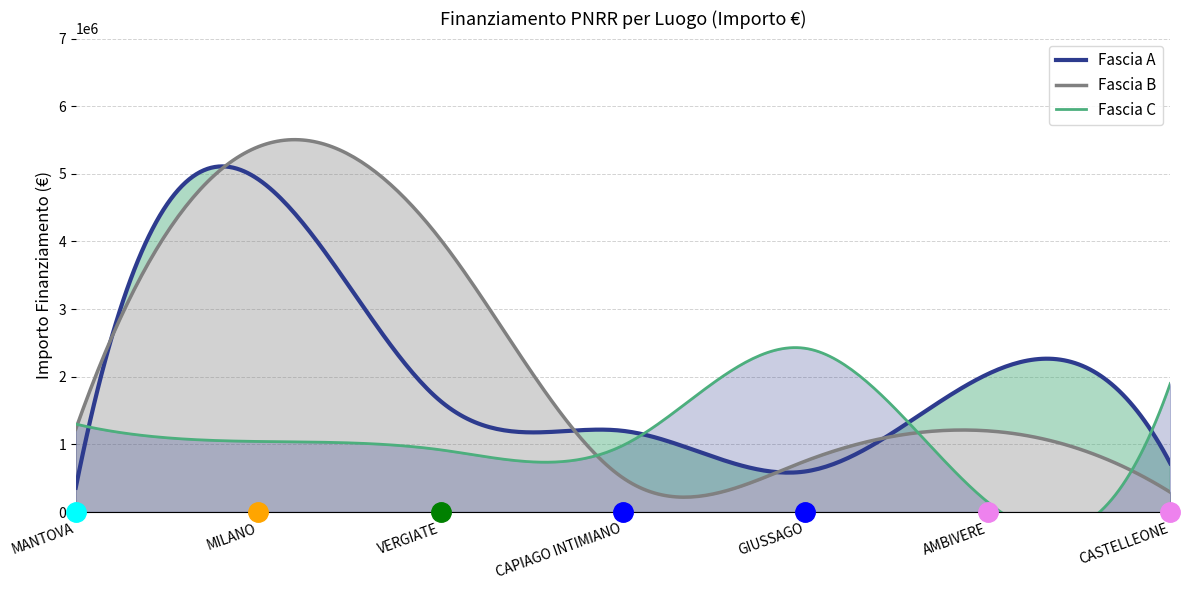

List the series in order of their peak value, highest first.

Fascia B, Fascia A, Fascia C